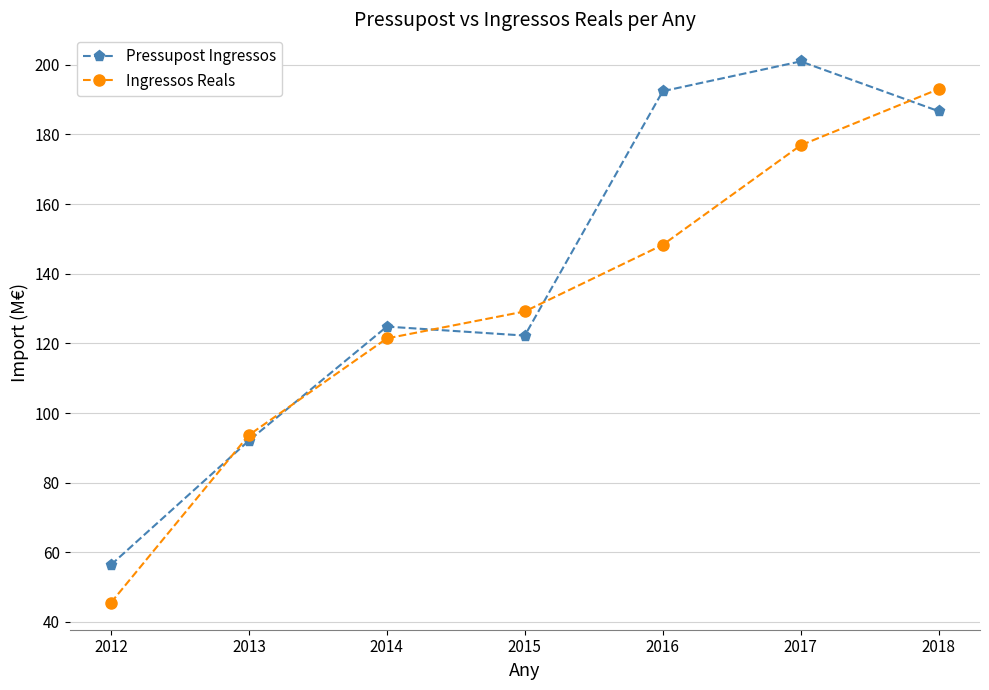

What is the difference between the Ingressos Reals values at 2014 and 2013?

27.8